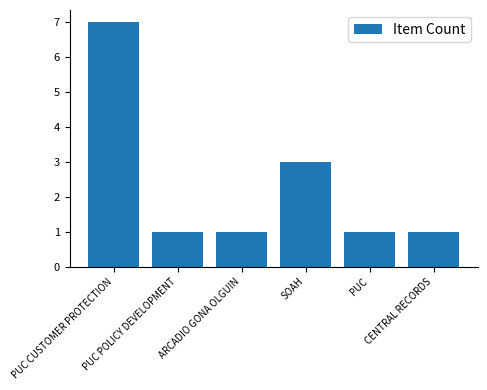

Reading left to right, transcribe all the data shown in this chart.

PUC CUSTOMER PROTECTION=7	PUC POLICY DEVELOPMENT=1	ARCADIO GONA OLGUIN=1	SOAH=3	PUC=1	CENTRAL RECORDS=1